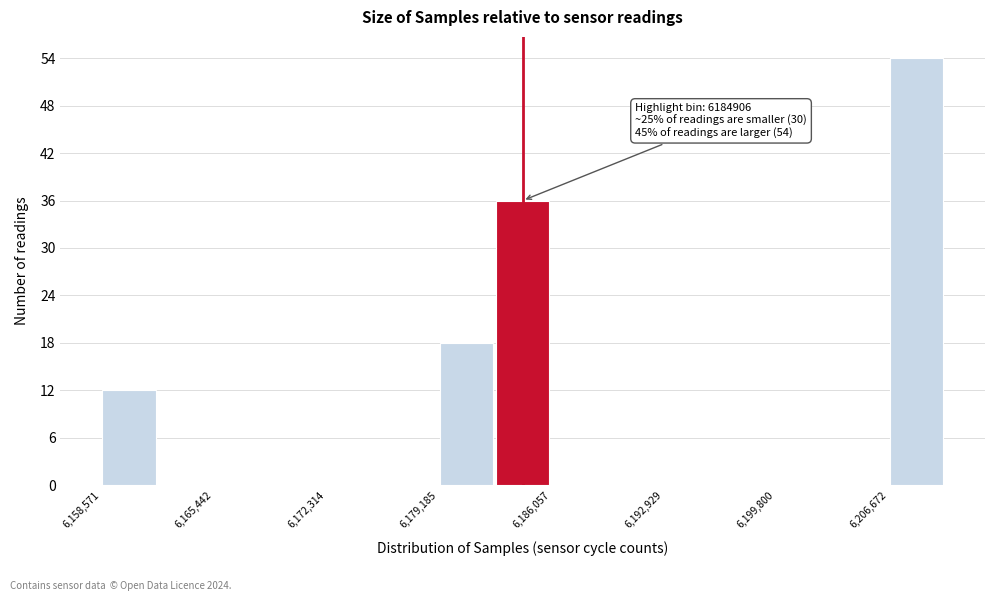

Around what value on the x-axis is the tallest bar? Give the approximate position of its centre, as read against the axis.

6208000